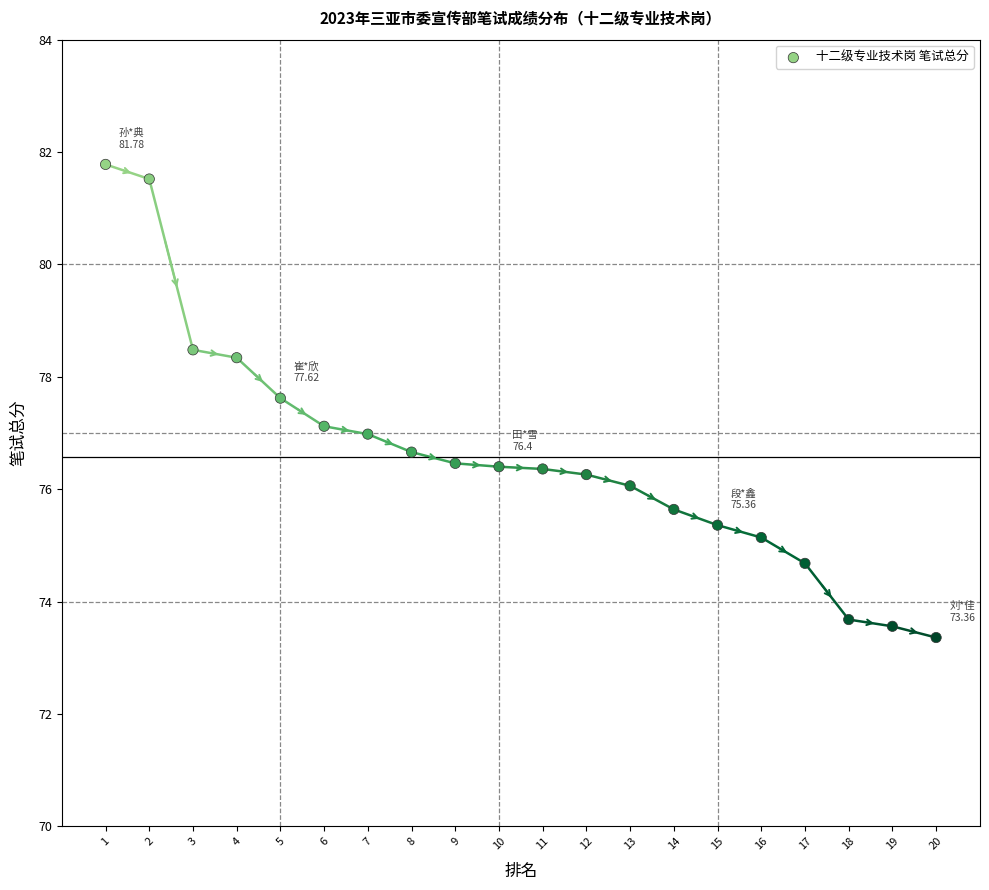

What is the range of Y values (max minus min)?

8.4